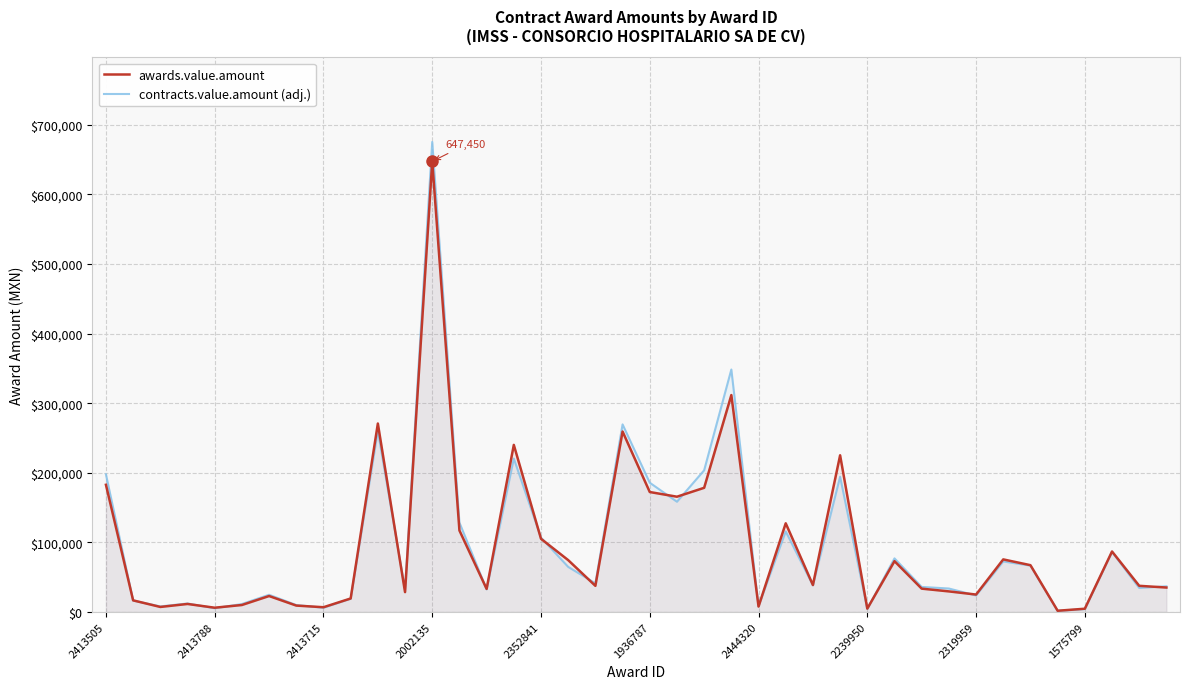

What is the maximum value for awards.value.amount?

647450.0